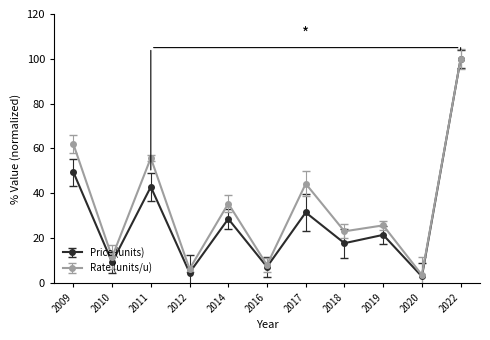

What is the difference between the second highest and minimum values in the Price (units) series?

46.6